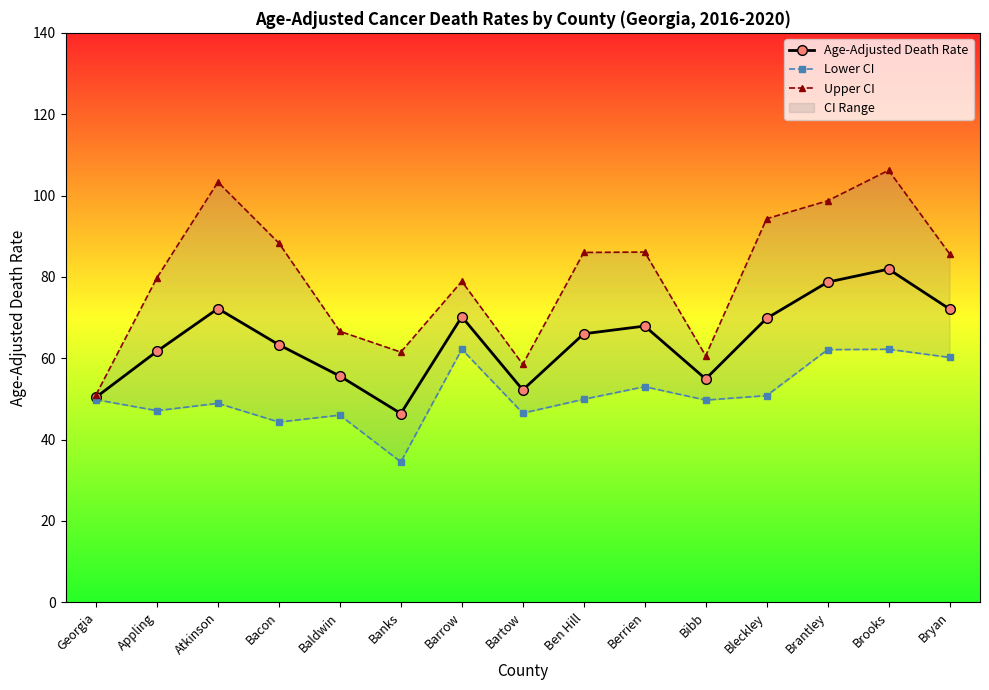

What is the minimum value for Upper CI?

51.0